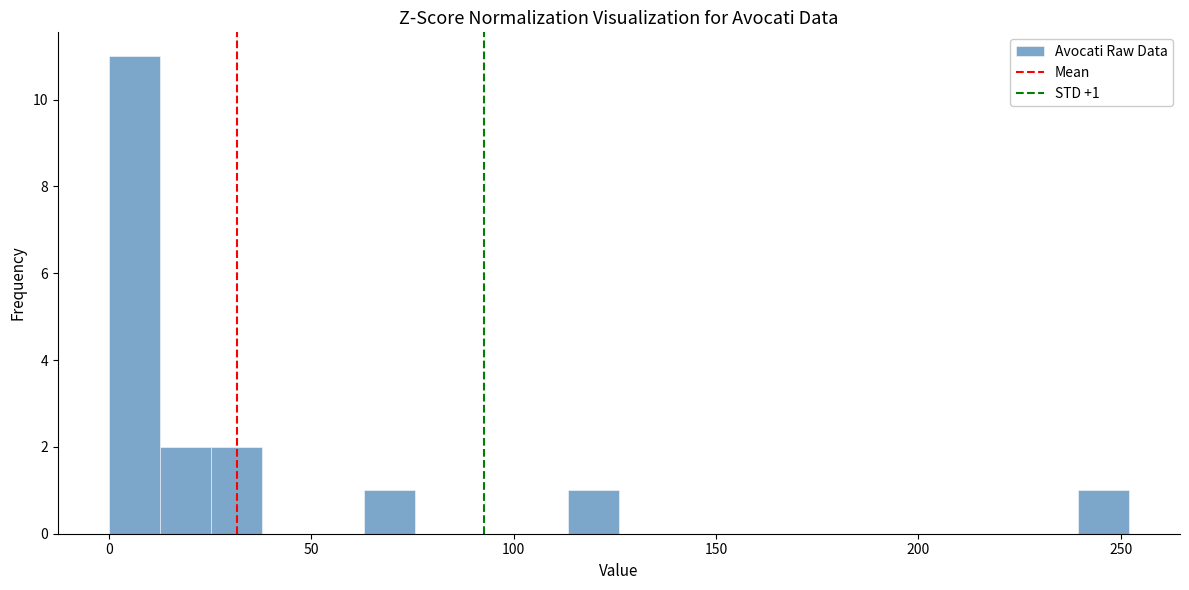

Read against the x-axis, roughly where is the centre of the tallest bar?

5